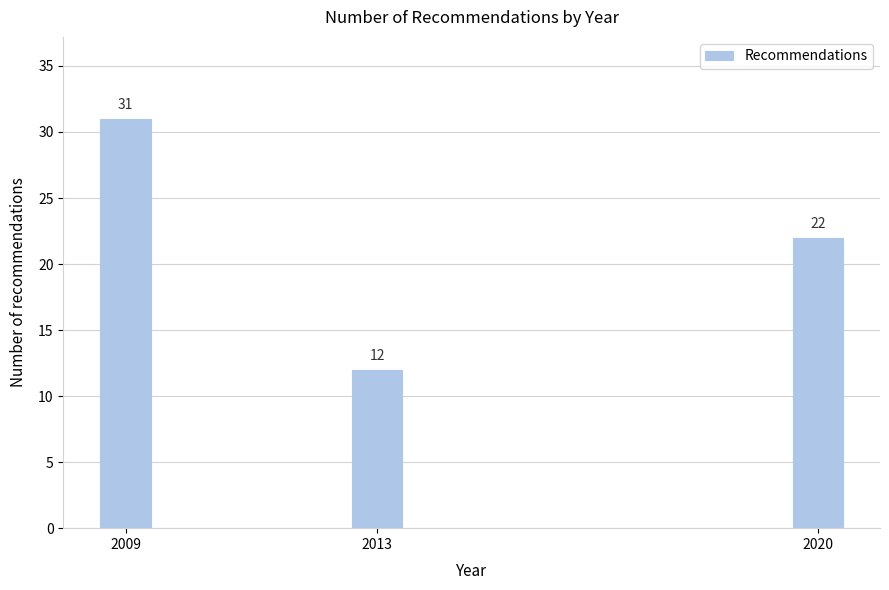

Reading left to right, what are all the values shown in this chart?

31	12	22